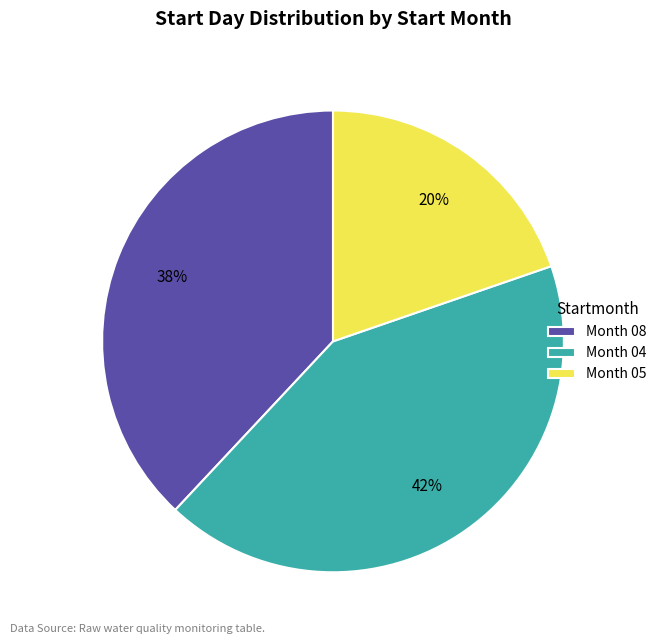

Do Month 08 and Month 04 together represent more than half of the pie?

Yes